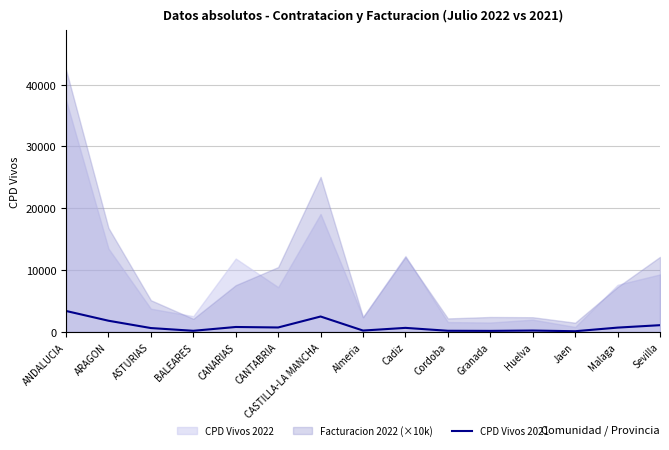

What position from the left is Cordoba?

10